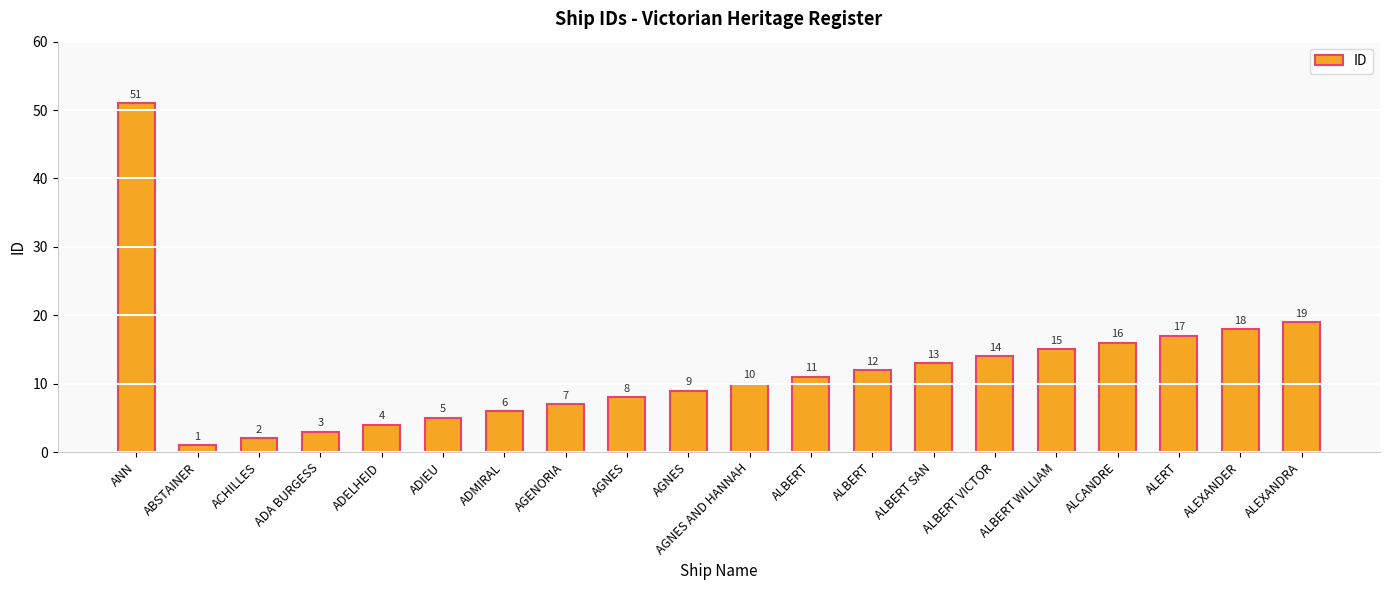

Approximately how many times larger is the value at AGENORIA compared to ALBERT VICTOR?

0.5